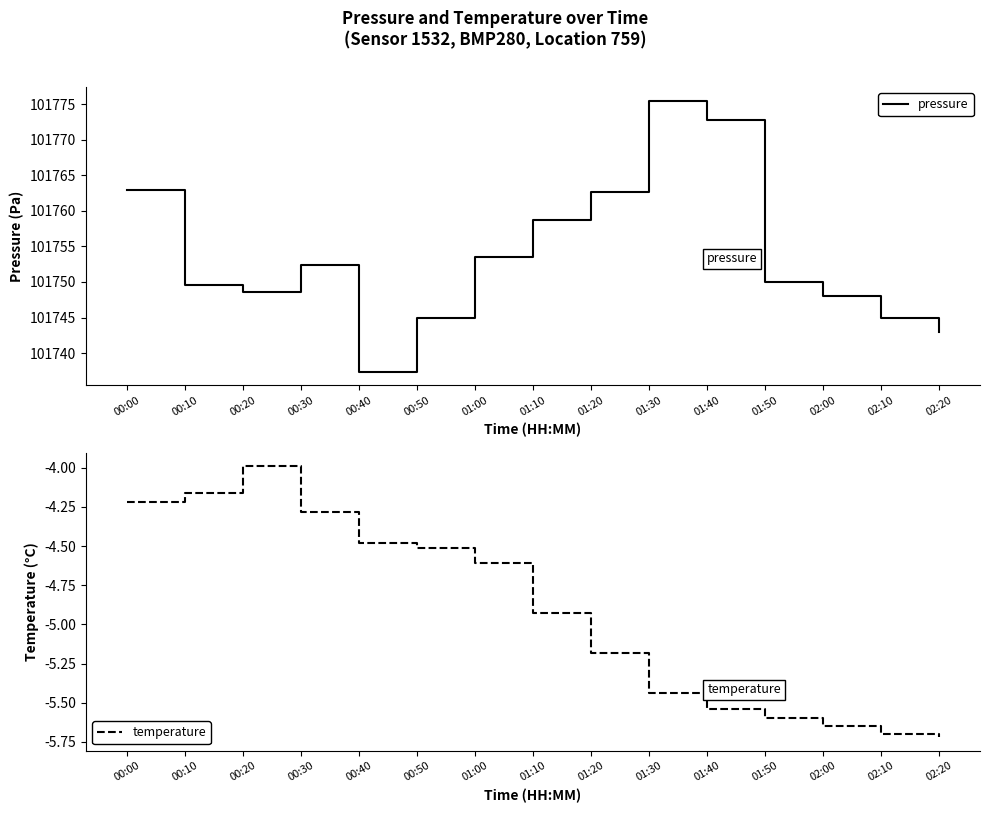

Which series has the largest range (max minus min)?

pressure